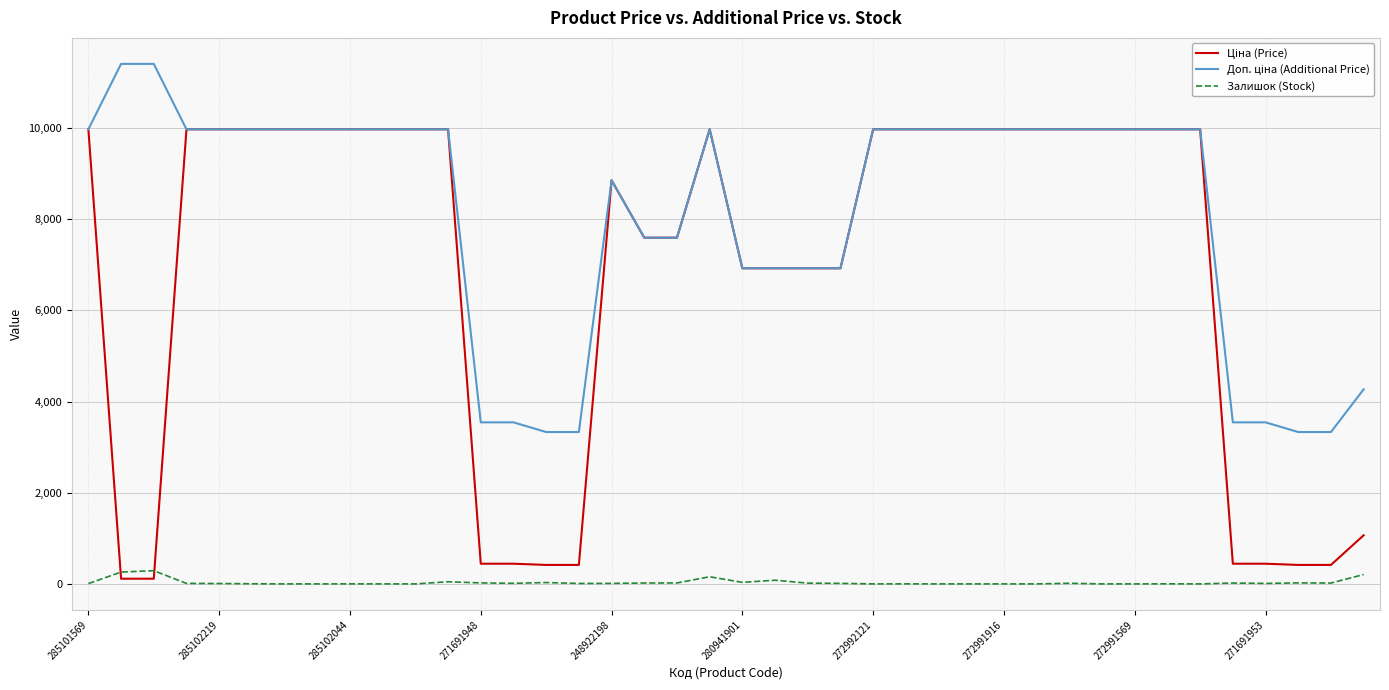

What is the value of the Доп. ціна (Additional Price) point at the 4th from the left?

9975.0